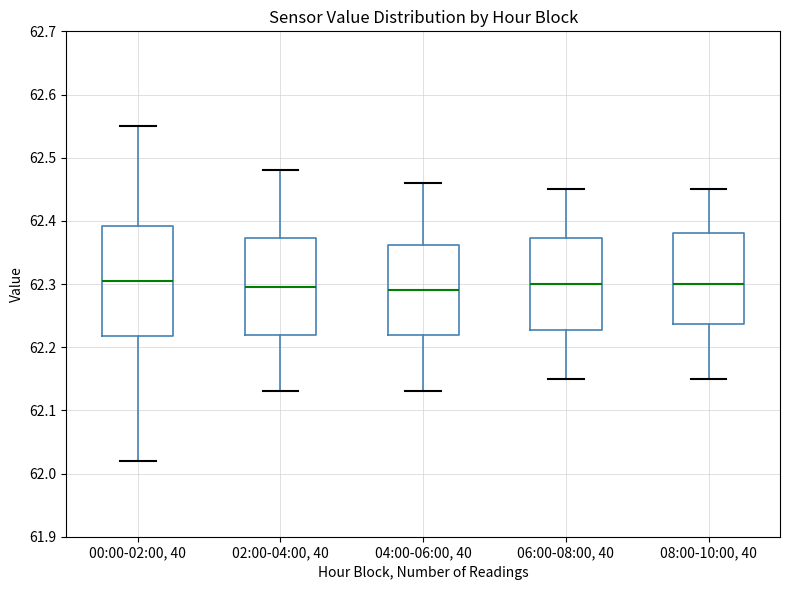

Which box is the tallest, from its lower edge to its upper edge?

00:00-02:00, 40